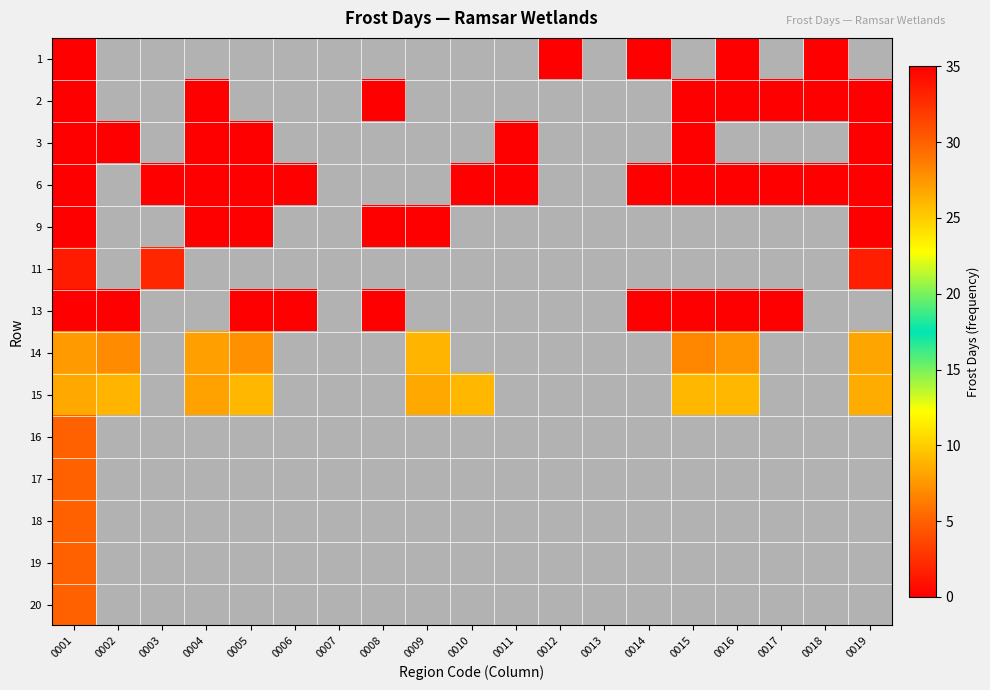

Reading left to right, extract all data points from this chart.

1: 0001=0.0	0002=-9999.0	0003=-9999.0	0004=-9999.0	0005=-9999.0	0006=-9999.0	0007=-9999.0	0008=-9999.0	0009=-9999.0	0010=-9999.0	0011=-9999.0	0012=0.0	0013=-9999.0	0014=0.0	0015=-9999.0	0016=0.0	0017=-9999.0	0018=0.0	0019=-9999.0
2: 0001=0.0	0002=-9999.0	0003=-9999.0	0004=0.0	0005=-9999.0	0006=-9999.0	0007=-9999.0	0008=0.0	0009=-9999.0	0010=-9999.0	0011=-9999.0	0012=-9999.0	0013=-9999.0	0014=-9999.0	0015=0.0	0016=0.0	0017=0.0	0018=0.0	0019=0.0
3: 0001=0.0	0002=0.0	0003=-9999.0	0004=0.0	0005=0.0	0006=-9999.0	0007=-9999.0	0008=-9999.0	0009=-9999.0	0010=-9999.0	0011=0.0	0012=-9999.0	0013=-9999.0	0014=-9999.0	0015=0.0	0016=-9999.0	0017=-9999.0	0018=-9999.0	0019=0.0
6: 0001=0.0	0002=-9999.0	0003=0.0	0004=0.0	0005=0.0	0006=0.0	0007=-9999.0	0008=-9999.0	0009=-9999.0	0010=0.0	0011=0.0	0012=-9999.0	0013=-9999.0	0014=0.0	0015=0.0	0016=0.0	0017=0.0	0018=0.0	0019=0.0
9: 0001=0.0	0002=-9999.0	0003=-9999.0	0004=0.0	0005=0.0	0006=-9999.0	0007=-9999.0	0008=0.0	0009=0.0	0010=-9999.0	0011=-9999.0	0012=-9999.0	0013=-9999.0	0014=-9999.0	0015=-9999.0	0016=-9999.0	0017=-9999.0	0018=-9999.0	0019=0.0
11: 0001=33.6	0002=-9999.0	0003=33.0	0004=-9999.0	0005=-9999.0	0006=-9999.0	0007=-9999.0	0008=-9999.0	0009=-9999.0	0010=-9999.0	0011=-9999.0	0012=-9999.0	0013=-9999.0	0014=-9999.0	0015=-9999.0	0016=-9999.0	0017=-9999.0	0018=-9999.0	0019=33.4
13: 0001=0.0	0002=0.0	0003=-9999.0	0004=-9999.0	0005=0.0	0006=0.0	0007=-9999.0	0008=0.0	0009=-9999.0	0010=-9999.0	0011=-9999.0	0012=-9999.0	0013=-9999.0	0014=0.0	0015=0.0	0016=0.0	0017=0.0	0018=-9999.0	0019=-9999.0
14: 0001=7.7	0002=7.0	0003=-9999.0	0004=7.9	0005=7.3	0006=-9999.0	0007=-9999.0	0008=-9999.0	0009=8.8	0010=-9999.0	0011=-9999.0	0012=-9999.0	0013=-9999.0	0014=-9999.0	0015=6.8	0016=7.5	0017=-9999.0	0018=-9999.0	0019=8.2
15: 0001=8.4	0002=8.8	0003=-9999.0	0004=8.0	0005=9.0	0006=-9999.0	0007=-9999.0	0008=-9999.0	0009=8.3	0010=9.0	0011=-9999.0	0012=-9999.0	0013=-9999.0	0014=-9999.0	0015=9.0	0016=9.0	0017=-9999.0	0018=-9999.0	0019=8.5
16: 0001=5.0	0002=-9999.0	0003=-9999.0	0004=-9999.0	0005=-9999.0	0006=-9999.0	0007=-9999.0	0008=-9999.0	0009=-9999.0	0010=-9999.0	0011=-9999.0	0012=-9999.0	0013=-9999.0	0014=-9999.0	0015=-9999.0	0016=-9999.0	0017=-9999.0	0018=-9999.0	0019=-9999.0
17: 0001=5.0	0002=-9999.0	0003=-9999.0	0004=-9999.0	0005=-9999.0	0006=-9999.0	0007=-9999.0	0008=-9999.0	0009=-9999.0	0010=-9999.0	0011=-9999.0	0012=-9999.0	0013=-9999.0	0014=-9999.0	0015=-9999.0	0016=-9999.0	0017=-9999.0	0018=-9999.0	0019=-9999.0
18: 0001=5.0	0002=-9999.0	0003=-9999.0	0004=-9999.0	0005=-9999.0	0006=-9999.0	0007=-9999.0	0008=-9999.0	0009=-9999.0	0010=-9999.0	0011=-9999.0	0012=-9999.0	0013=-9999.0	0014=-9999.0	0015=-9999.0	0016=-9999.0	0017=-9999.0	0018=-9999.0	0019=-9999.0
19: 0001=5.0	0002=-9999.0	0003=-9999.0	0004=-9999.0	0005=-9999.0	0006=-9999.0	0007=-9999.0	0008=-9999.0	0009=-9999.0	0010=-9999.0	0011=-9999.0	0012=-9999.0	0013=-9999.0	0014=-9999.0	0015=-9999.0	0016=-9999.0	0017=-9999.0	0018=-9999.0	0019=-9999.0
20: 0001=5.0	0002=-9999.0	0003=-9999.0	0004=-9999.0	0005=-9999.0	0006=-9999.0	0007=-9999.0	0008=-9999.0	0009=-9999.0	0010=-9999.0	0011=-9999.0	0012=-9999.0	0013=-9999.0	0014=-9999.0	0015=-9999.0	0016=-9999.0	0017=-9999.0	0018=-9999.0	0019=-9999.0